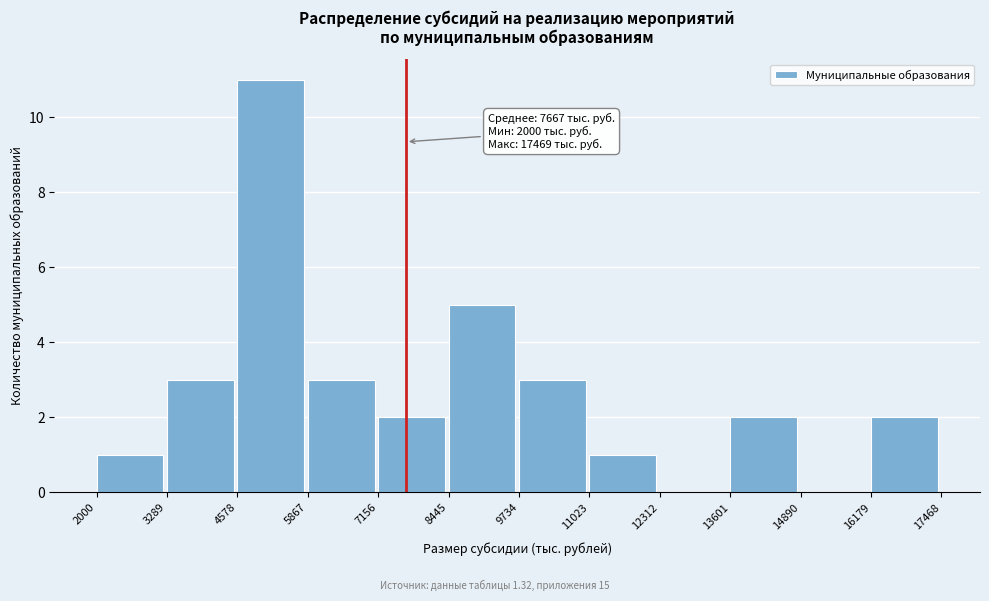

Which range on the x-axis has the tallest bar?

4578 to 5867